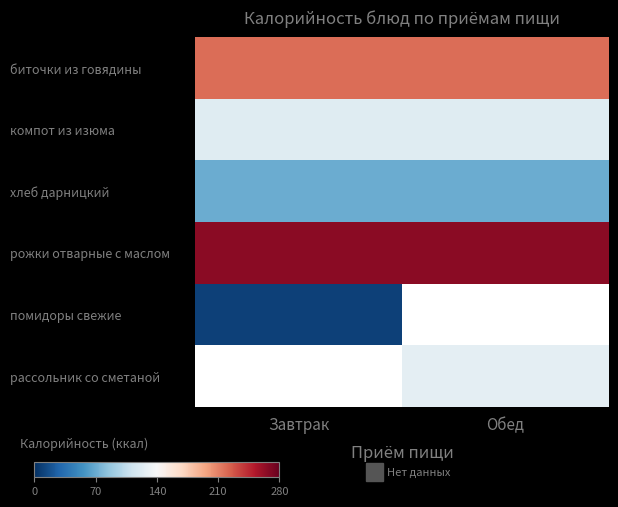

Between Обед and Завтрак, which is larger?

Обед